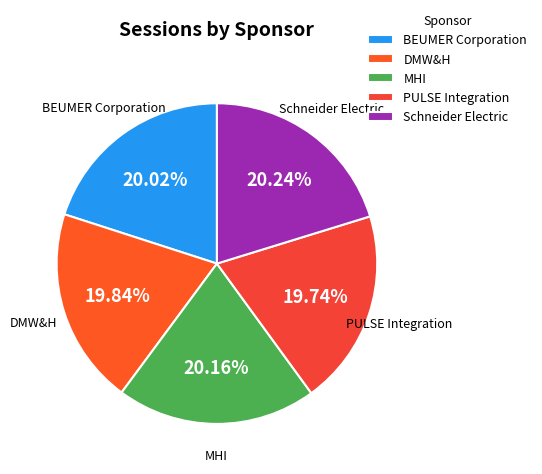

True or false: DMW&H accounts for 20% of the total.

True